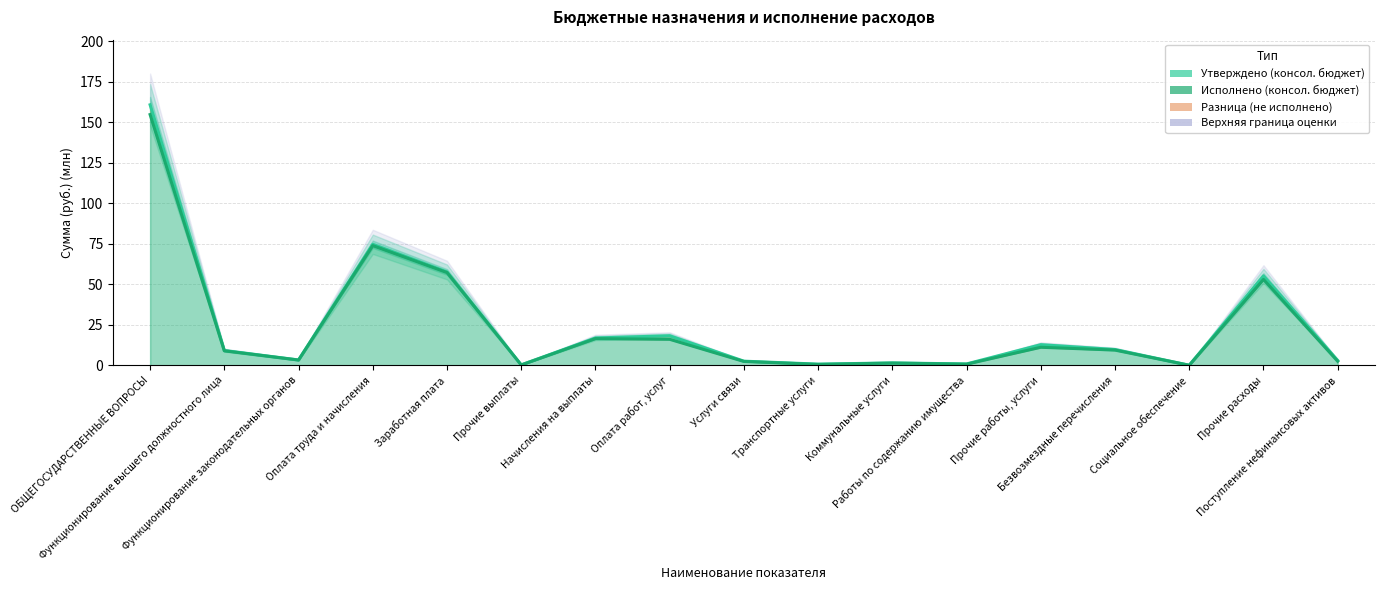

Where does the Исполнено (консол. бюджет) series first go above 8?

ОБЩЕГОСУДАРСТВЕННЫЕ ВОПРОСЫ